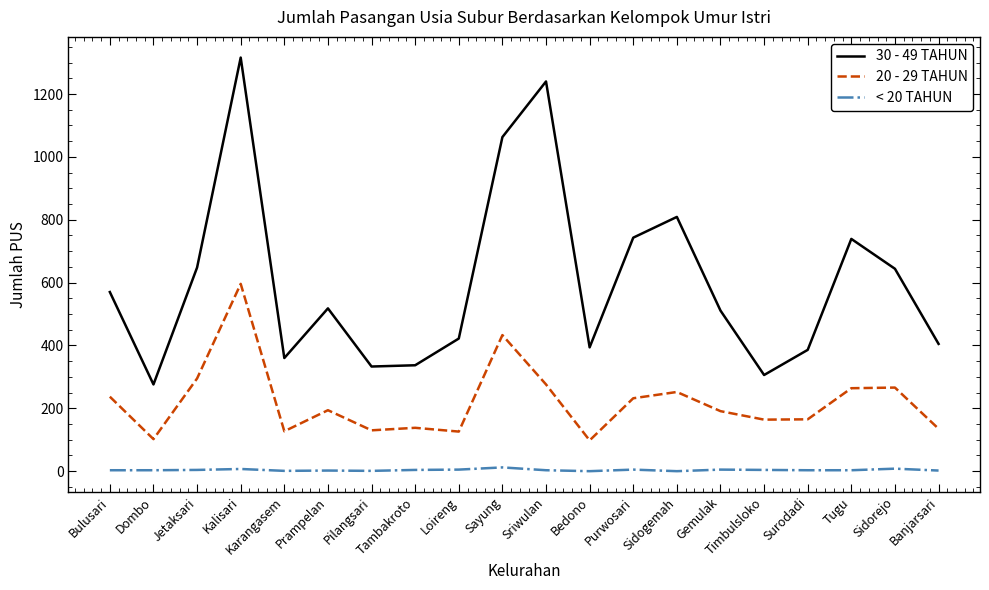

True or false: 30 - 49 TAHUN and 20 - 29 TAHUN intersect in this chart.

False